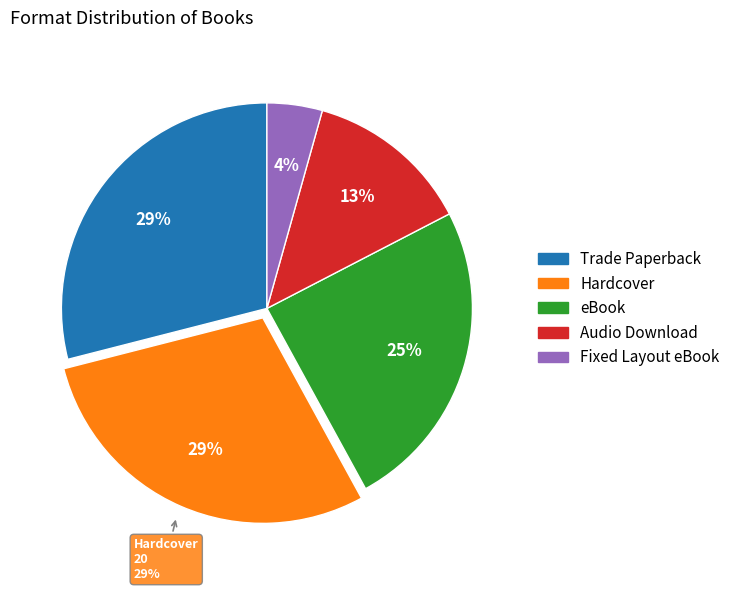

To the nearest percent, what is the difference between the largest and smallest slice percentages?

25%